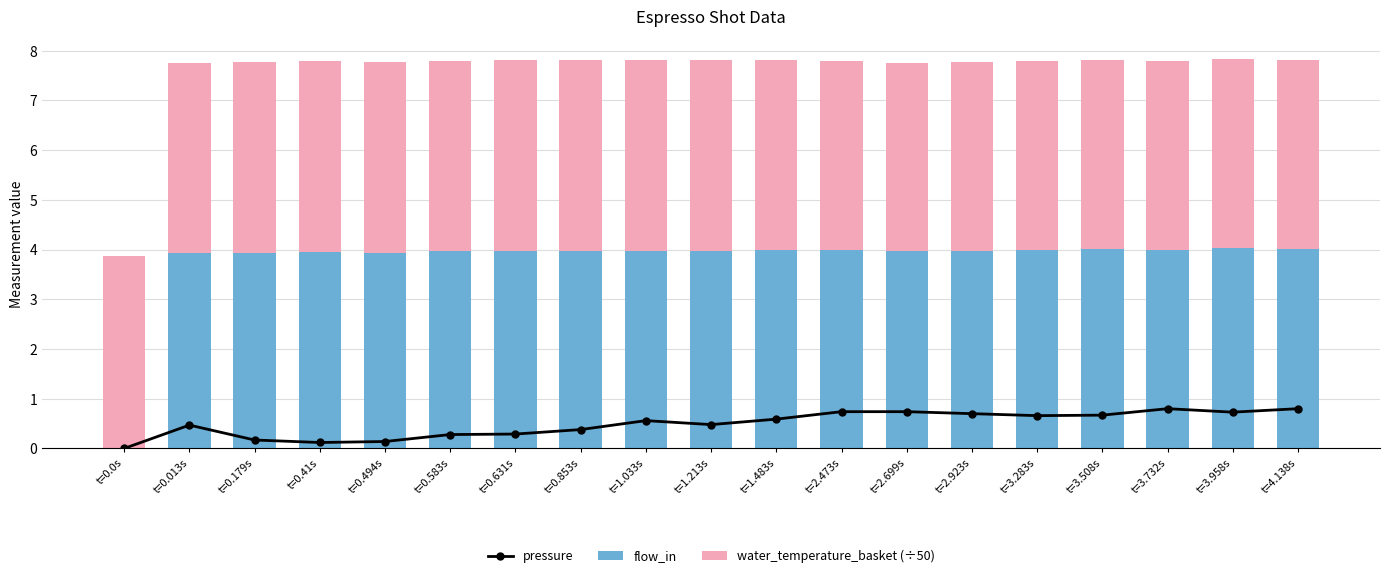

What position from the left is t=2.473s?

12